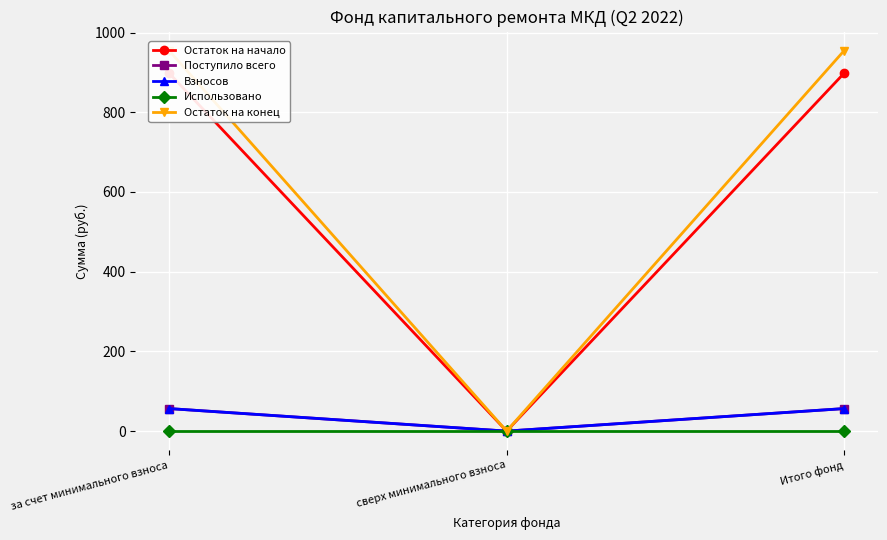

Which has a higher value, сверх минимального взноса or Итого фонд?

Итого фонд